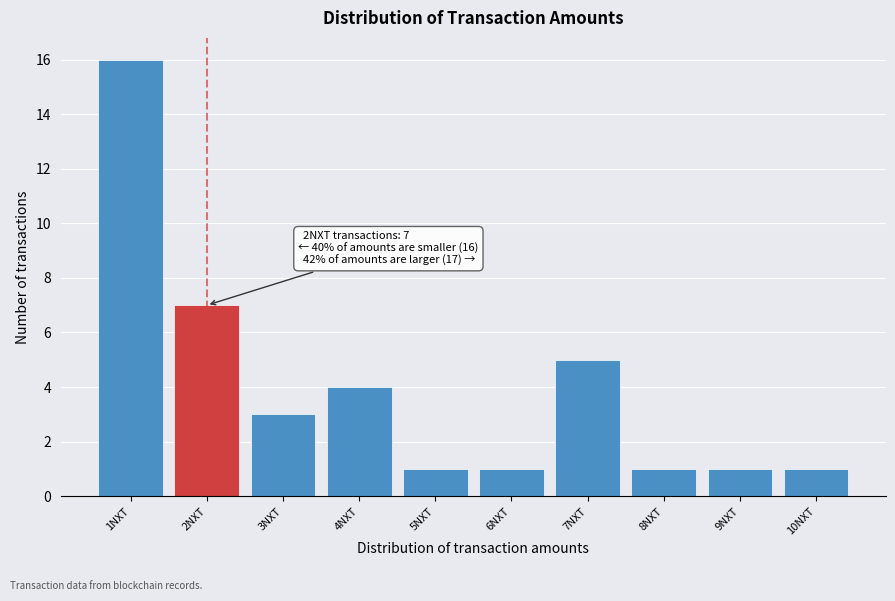

Reading left to right, transcribe all the data shown in this chart.

1NXT=16	2NXT=7	3NXT=3	4NXT=4	5NXT=1	6NXT=1	7NXT=5	8NXT=1	9NXT=1	10NXT=1